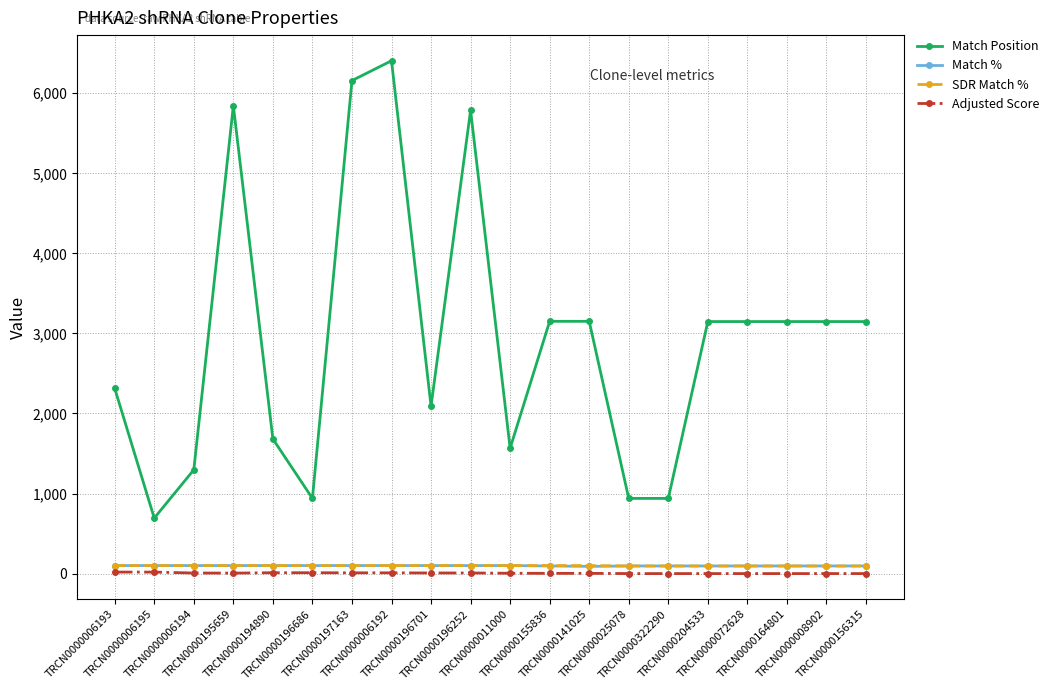

Does the chart have visible grid lines?

Yes